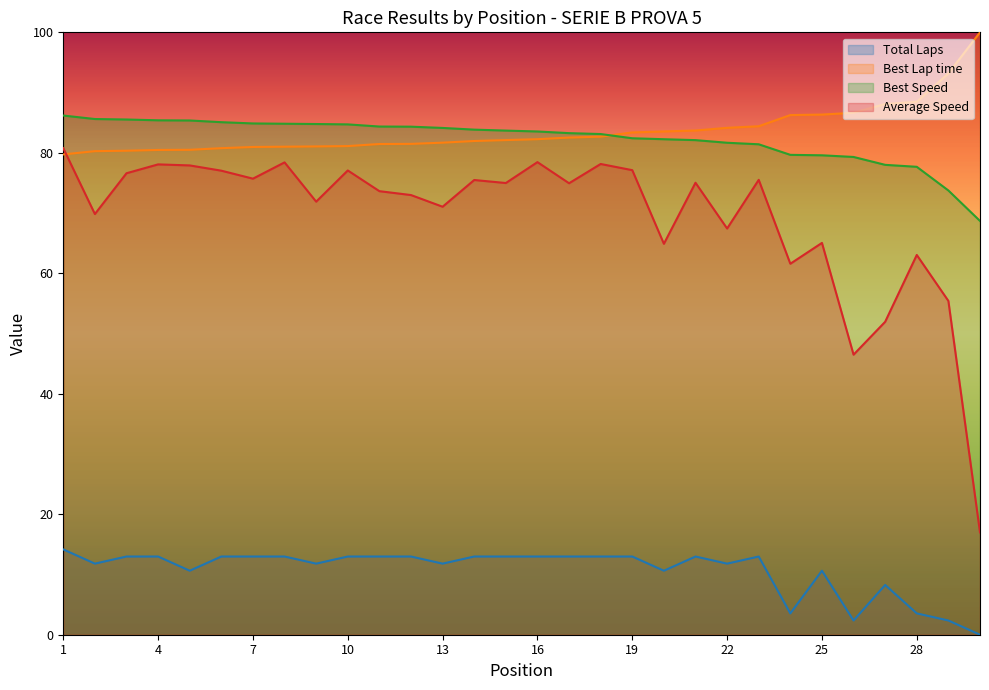

What is the average value of the Best Speed series?

82.3